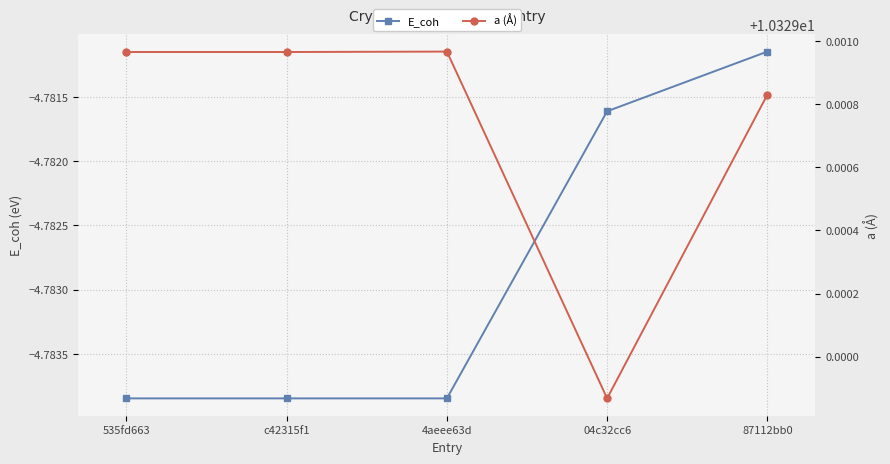

What is the total value across all series at 535fd663?

5.5